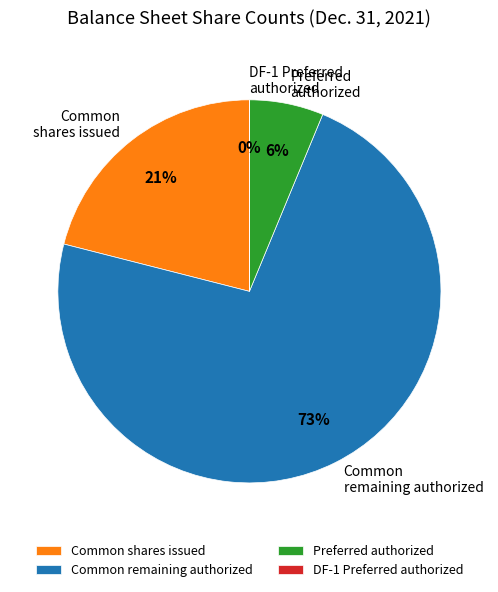

Is it true that Common remaining authorized is 83% of the pie?

False